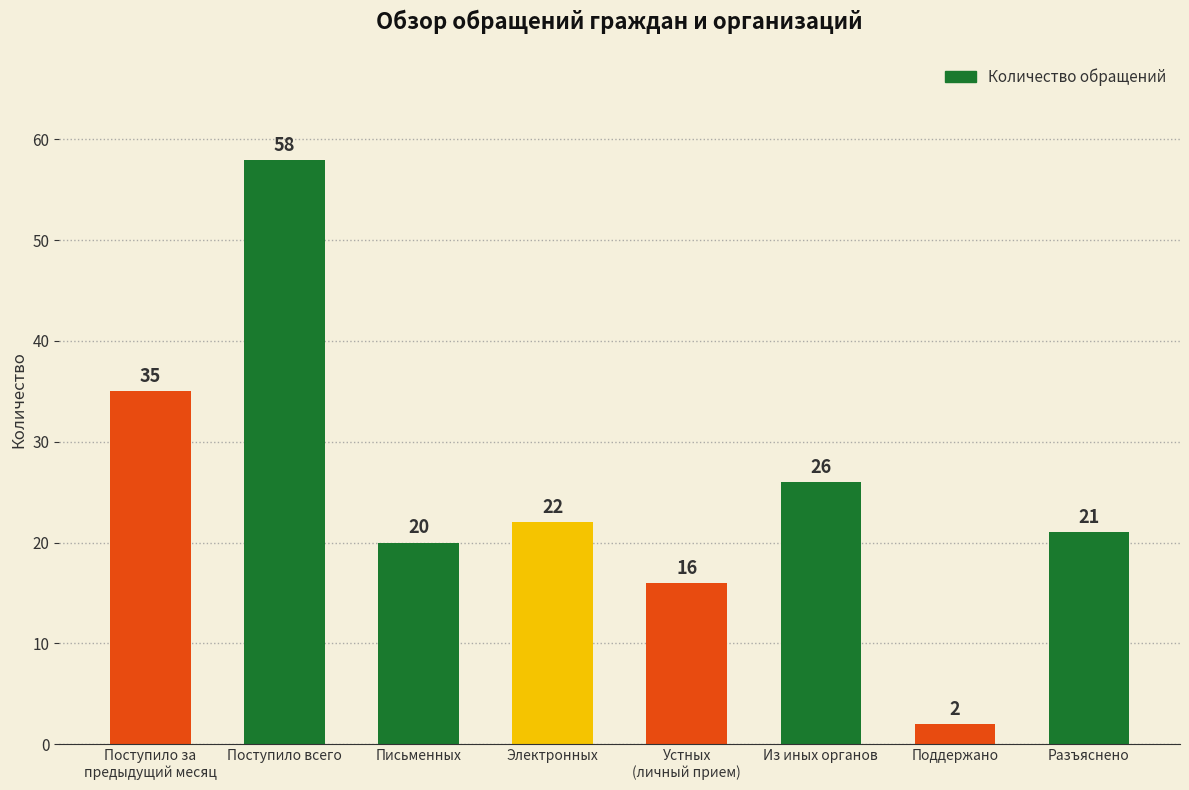

What is the difference between the second highest and minimum values?

33